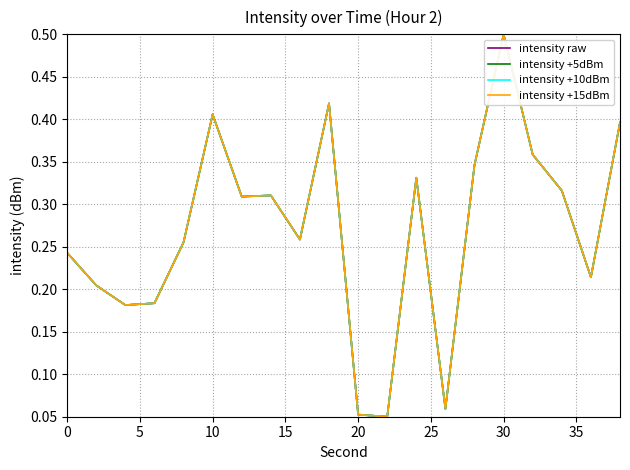

Does the chart have visible grid lines?

Yes